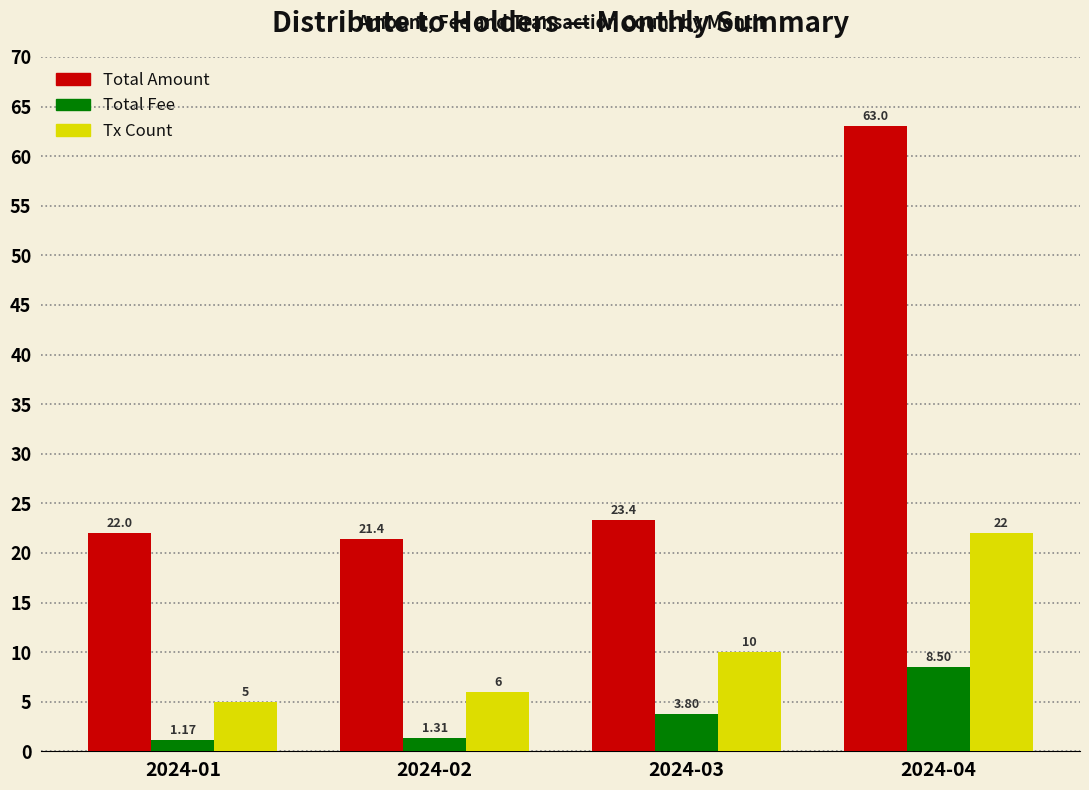

Where is Total Fee nearest to the value 4?

2024-03